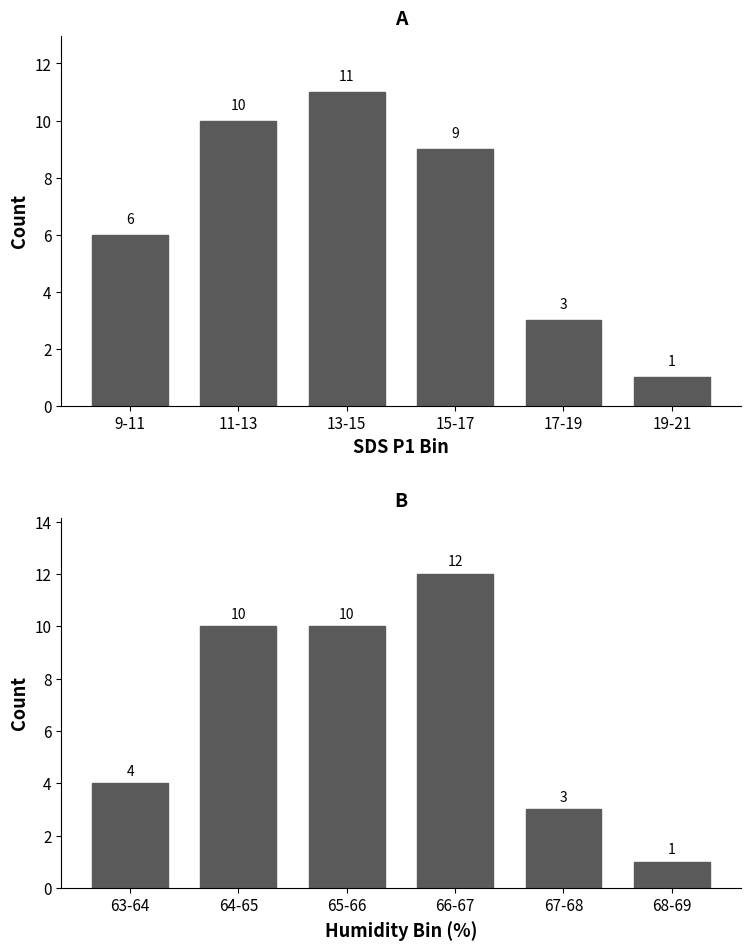

At how many categories does at least one series exceed 3?

4